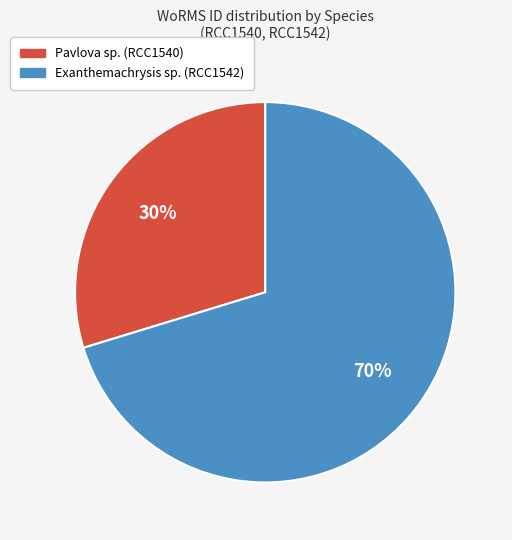

Which has a higher value, Exanthemachrysis sp. or Pavlova sp.?

Exanthemachrysis sp.